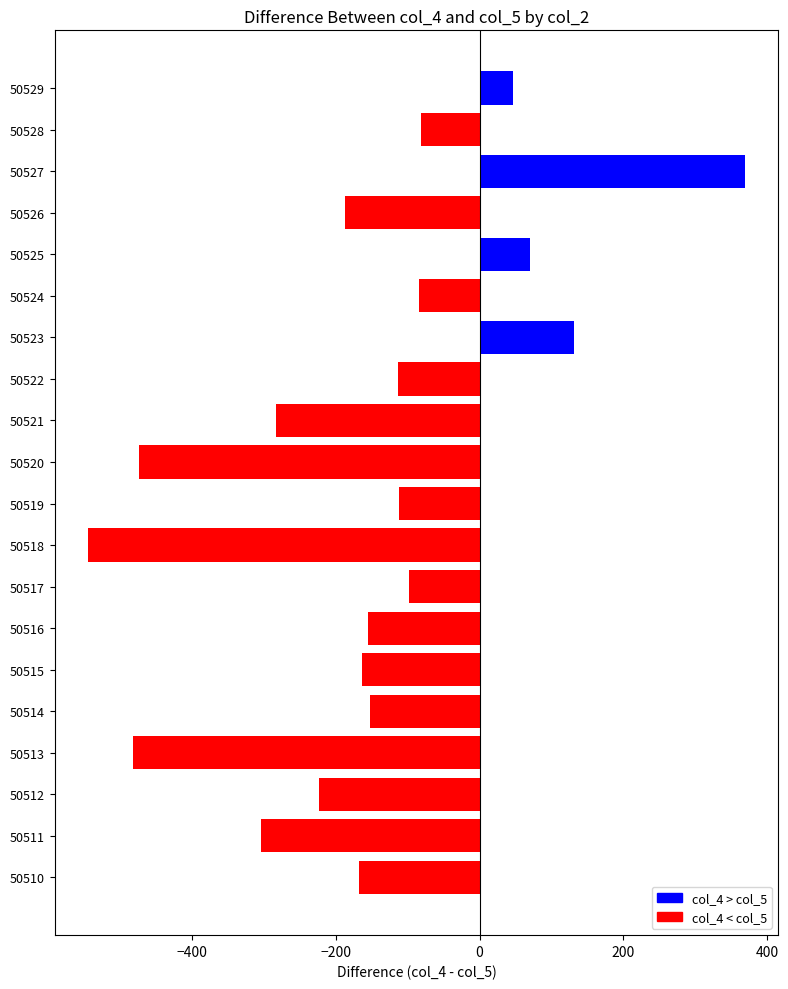

What is the average value?

-151